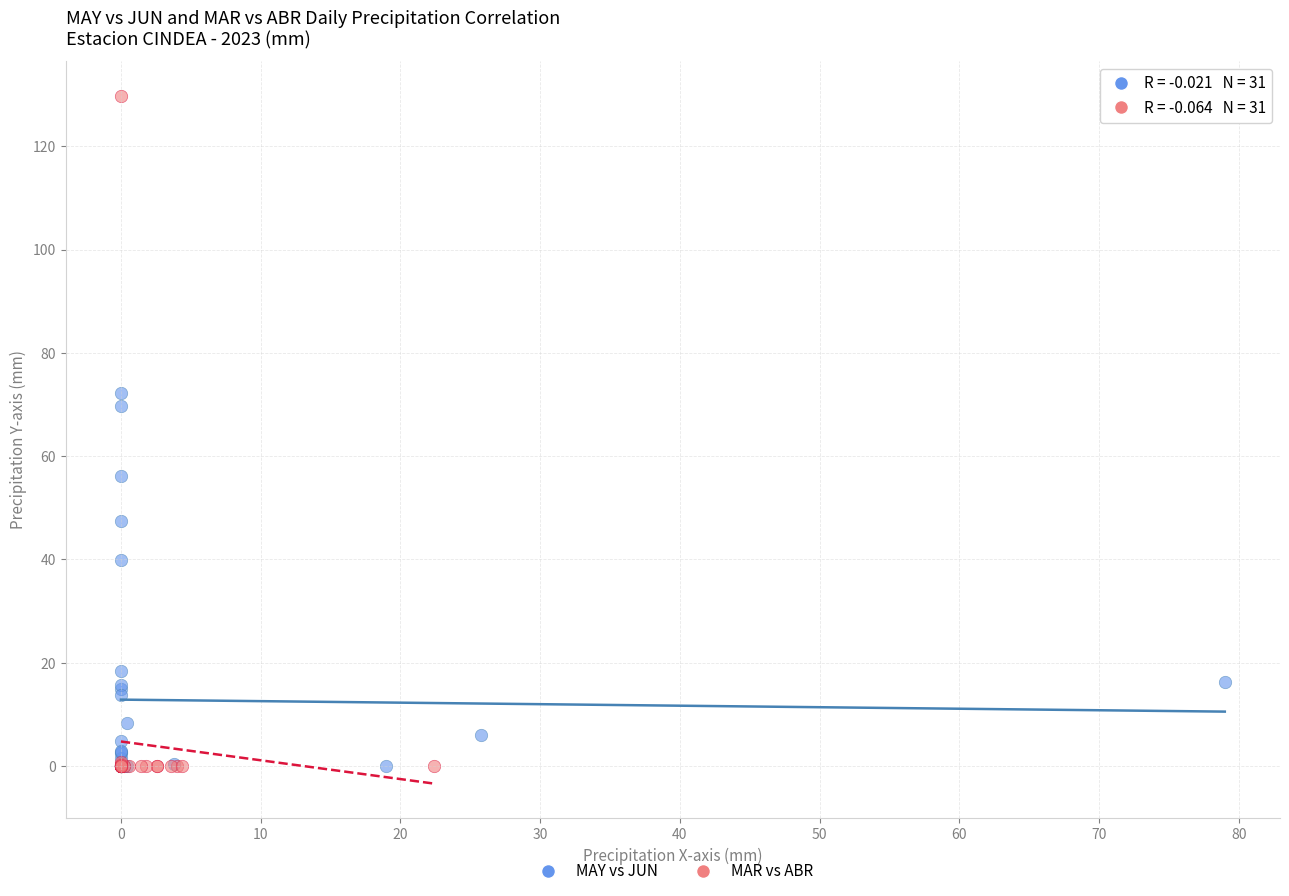

Which series reaches the maximum Y coordinate?

MAR vs ABR